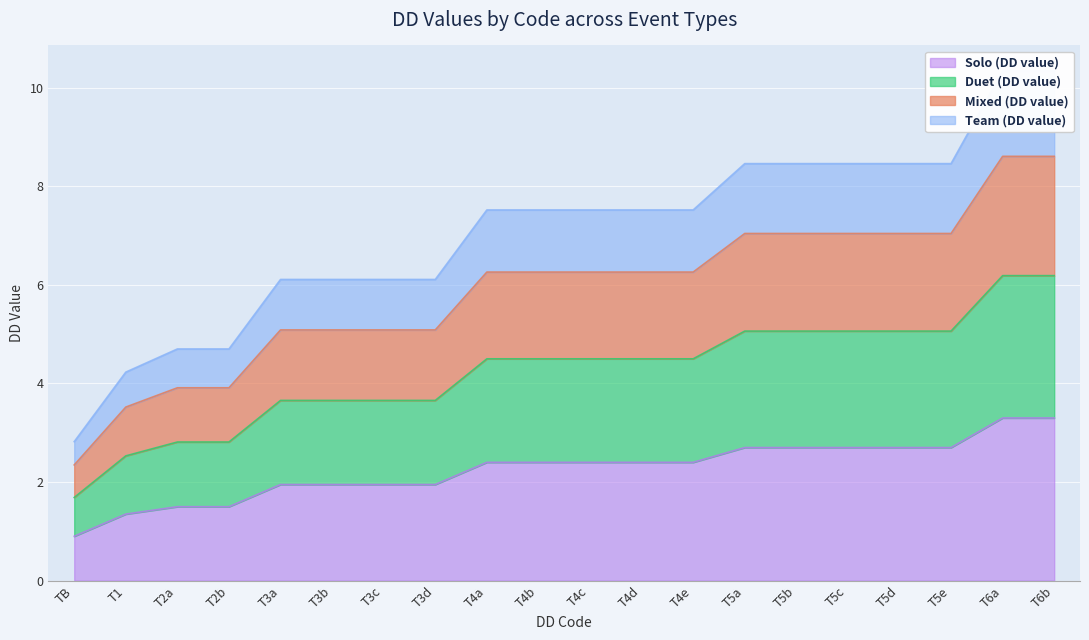

True or false: Duet (DD value) and Mixed (DD value) cross at least once.

False